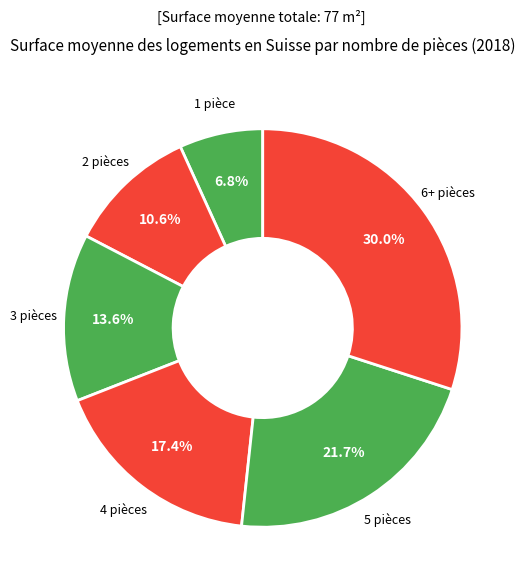

How many slices are in this pie chart?

6